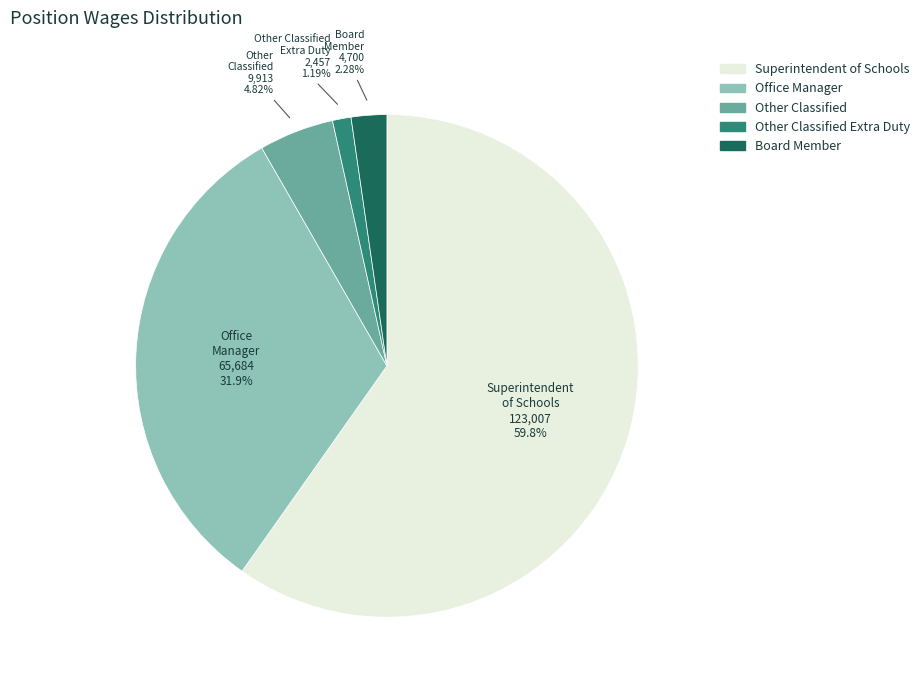

To the nearest percent, what is the average slice percentage?

20%